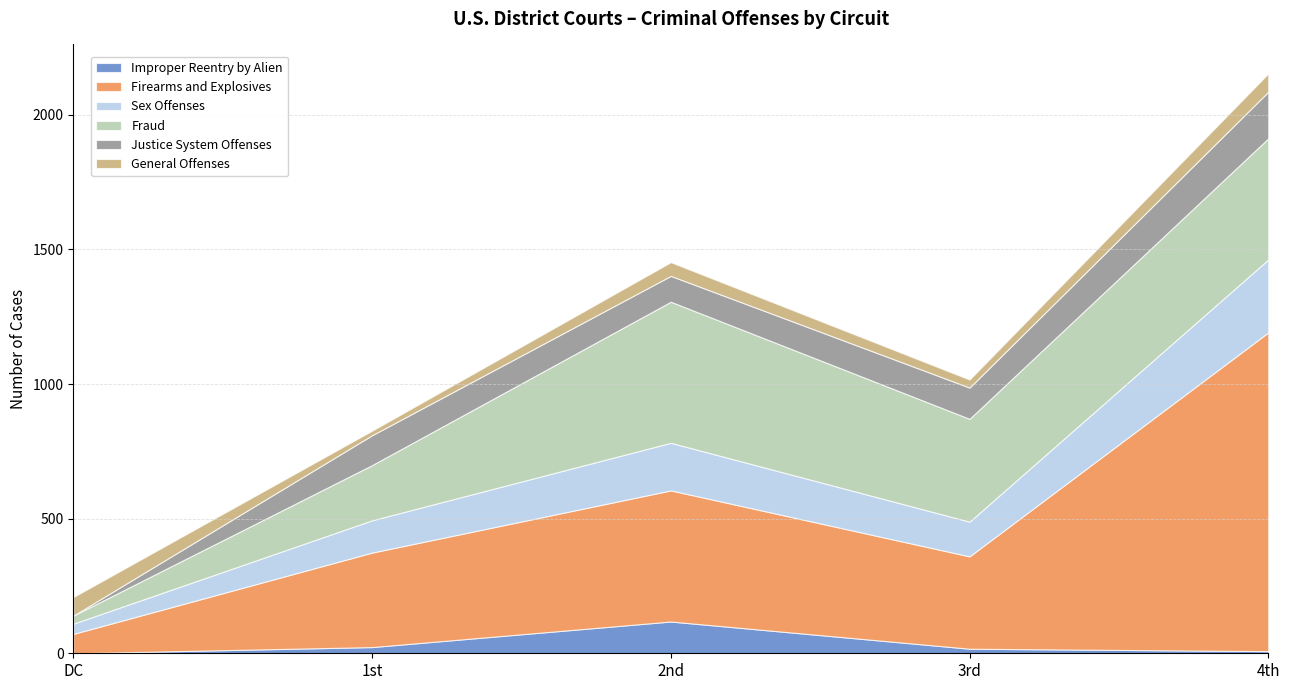

What is the label of the 5th point from the left?

4th